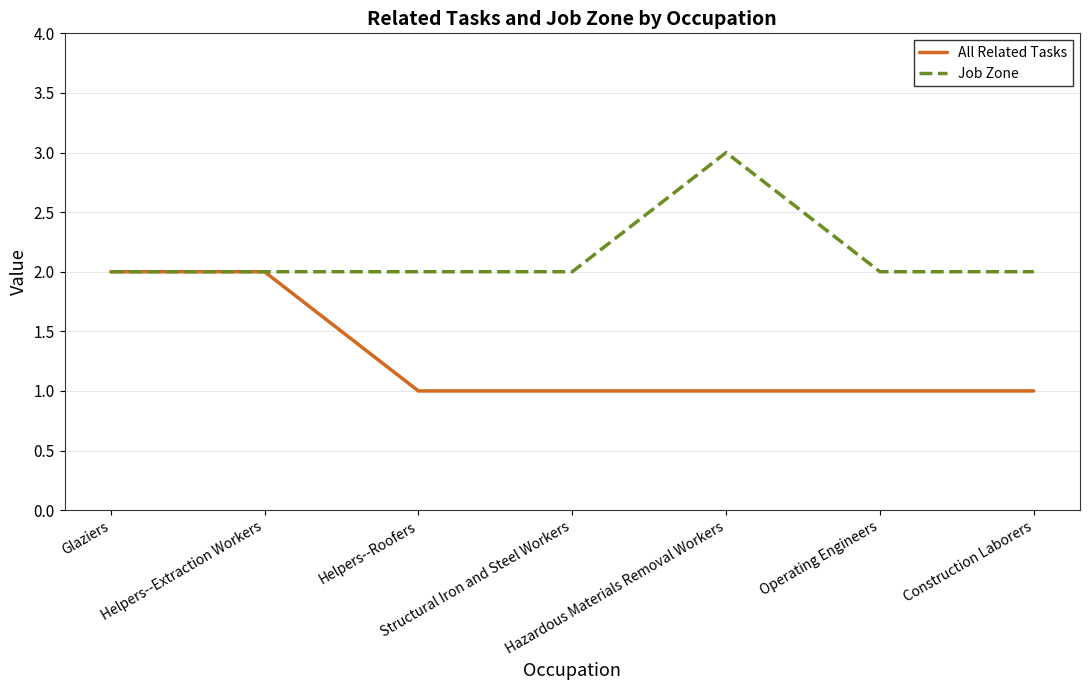

Between Glaziers and Construction Laborers, which series saw the biggest shift?

All Related Tasks